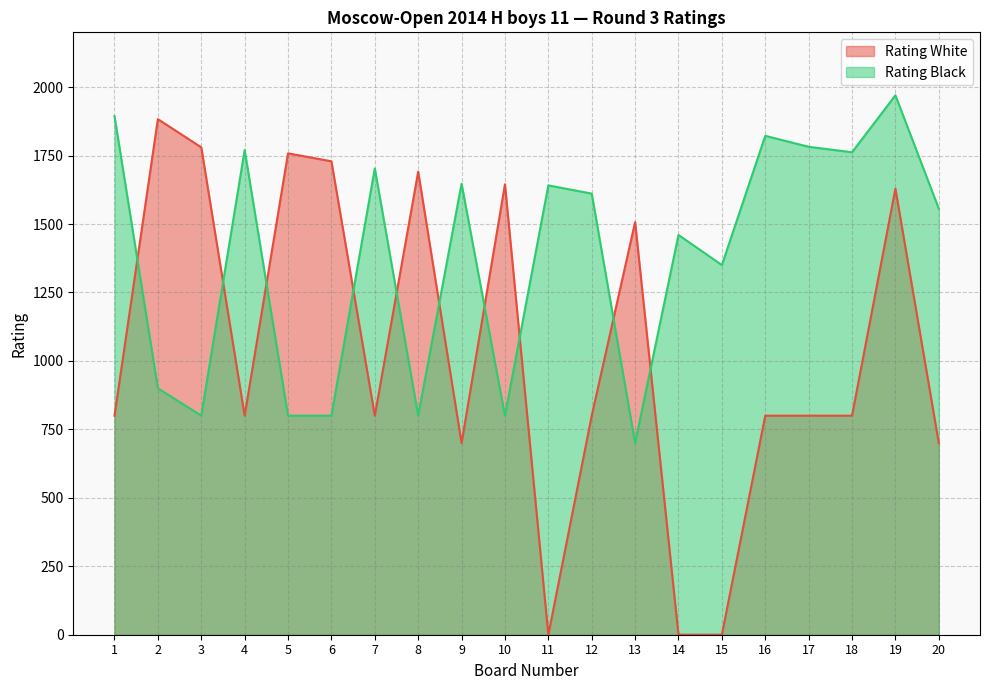

Which has a higher value, 20 or 18?

18